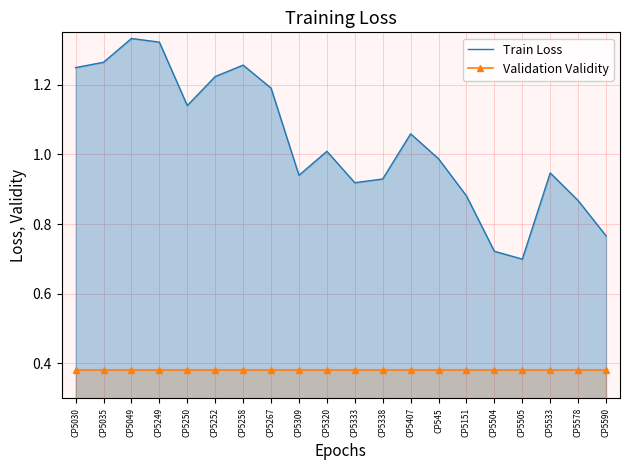

What is the difference between the second highest and second lowest values in the Train Loss series?

0.6